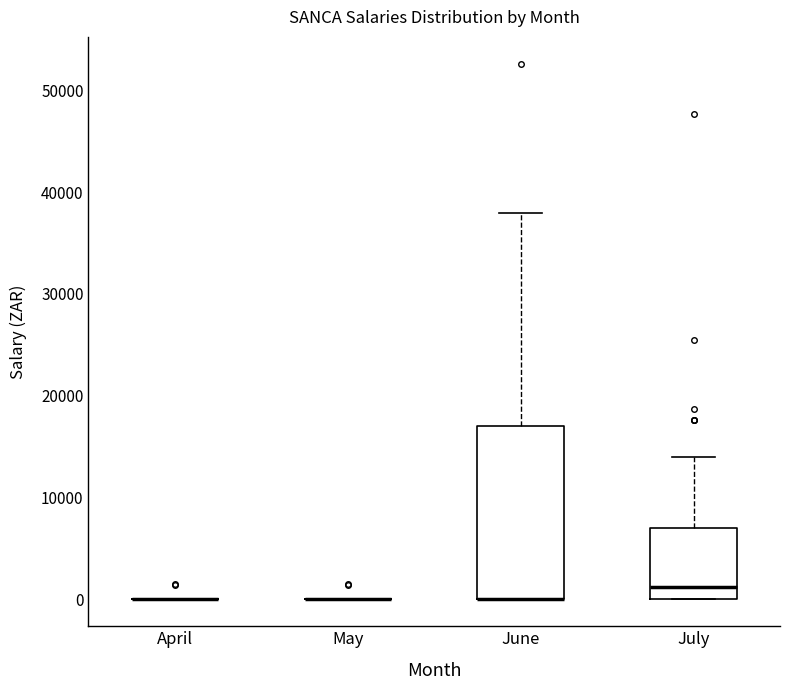

Reading left to right, transcribe this box plot: for each box, give where its median line is, the range the box spans, and where its two whiskers end, as read against the y-axis. The values are not printed on the chart, so give them approximately, as read against the axis.

April: box collapsed to a line at 0, whiskers 0 to 0
May: box collapsed to a line at 0, whiskers 0 to 0
June: median 0 (drawn on the box's lower edge), box 0 to 17000, whiskers 0 to 38000
July: median 1000, box 0 to 7000, whiskers 0 to 14000